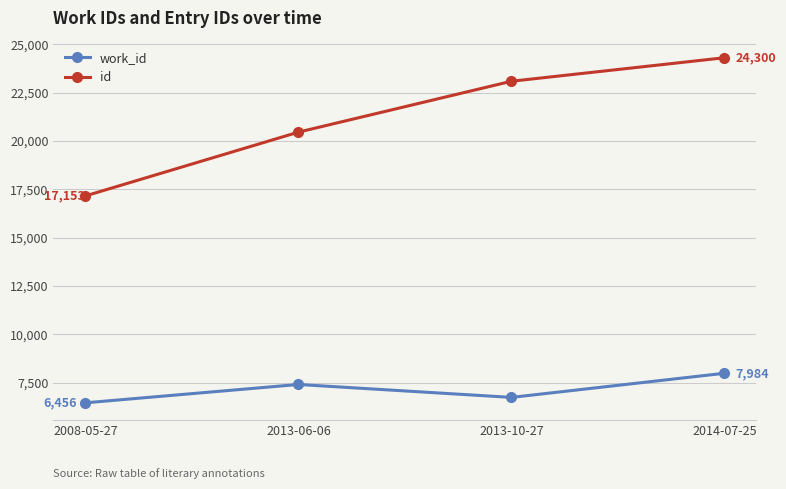

What is the label of the 3rd point from the left?

2013-10-27